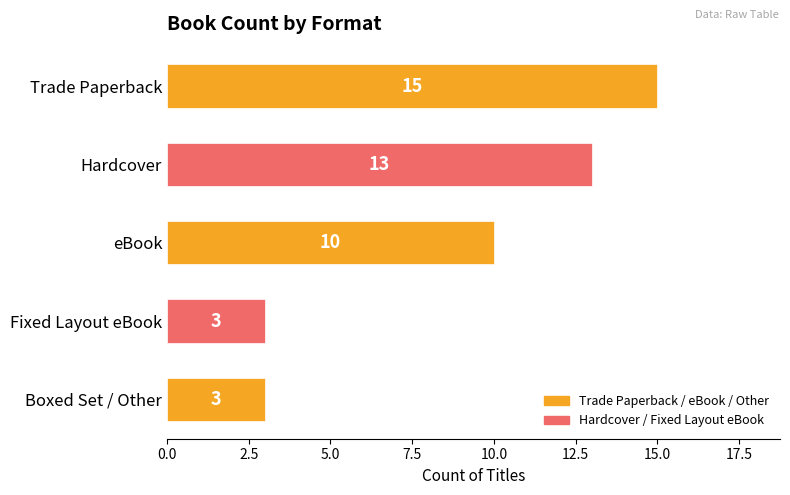

At which label is the value closest to 9?

eBook